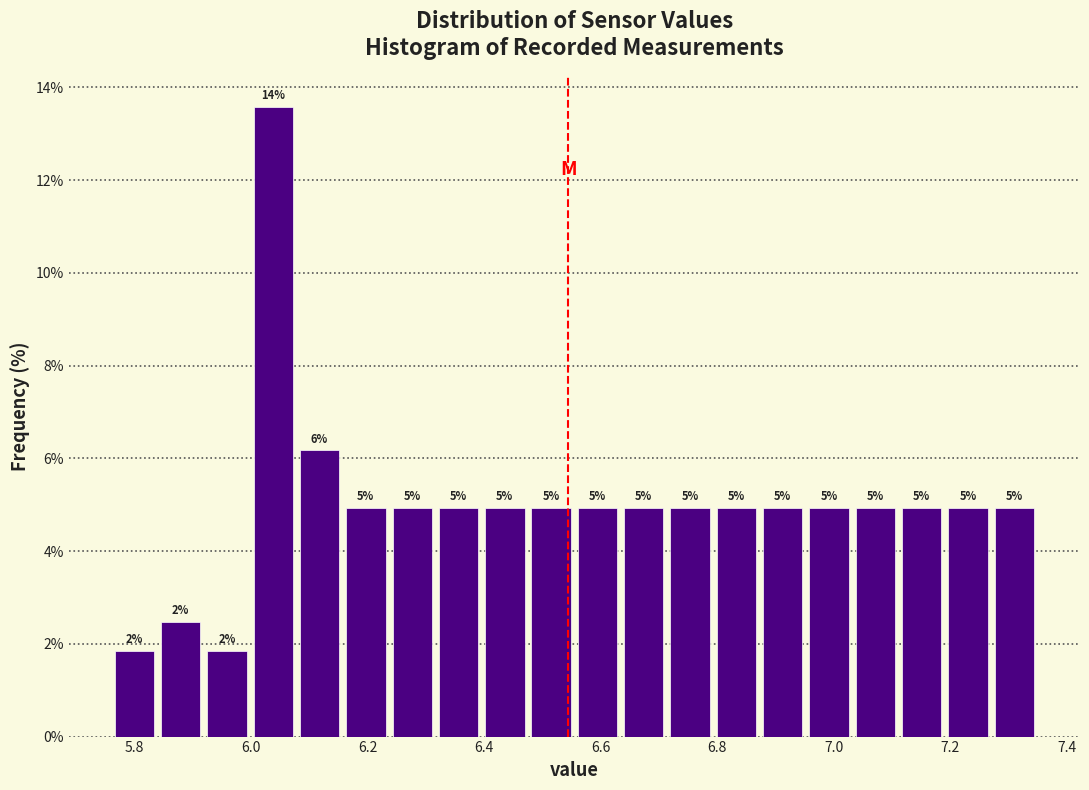

Read against the x-axis, roughly where is the centre of the tallest bar?

6.04